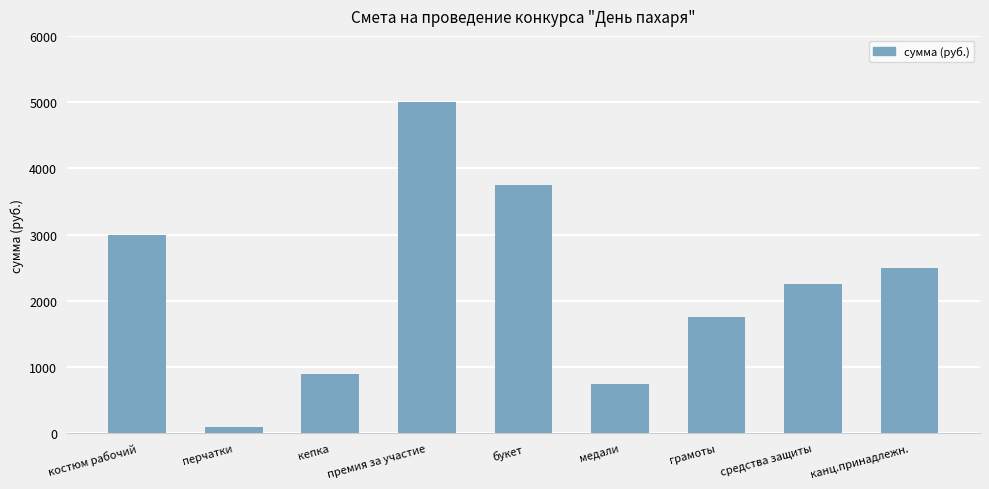

Which label corresponds to the largest value in the chart?

премия за участие